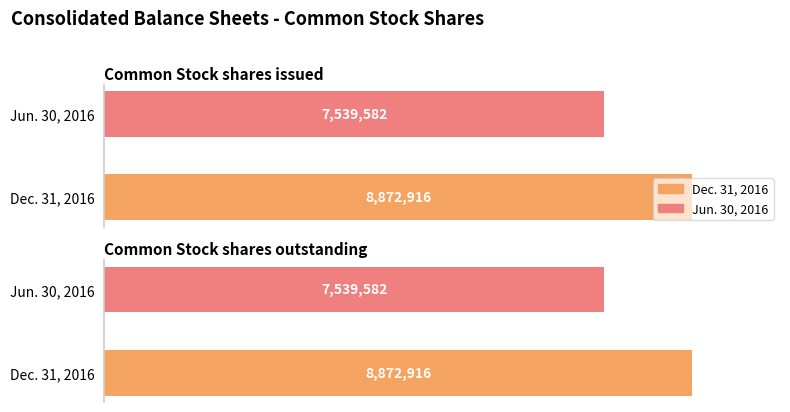

What are all the series names shown in the legend?

Dec. 31, 2016, Jun. 30, 2016